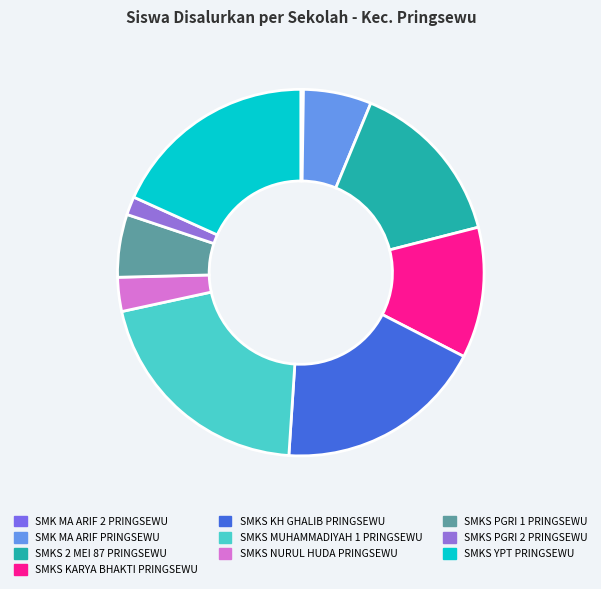

To the nearest percent, what is the difference between the largest and smallest slice percentages?

20%